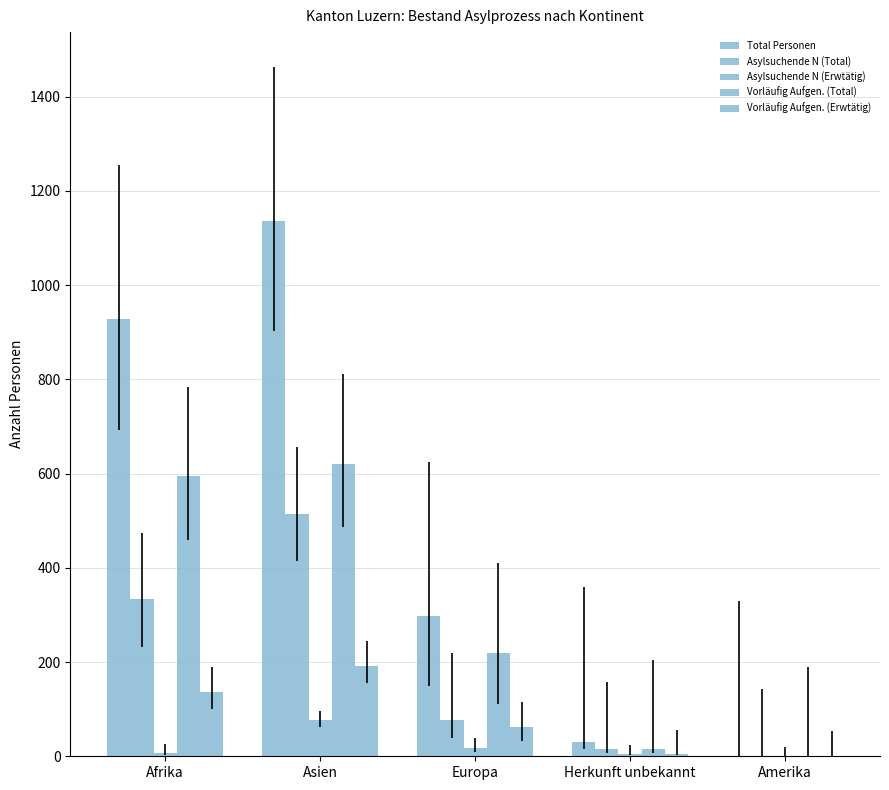

At which category does the chart reach its peak across all series?

Asien